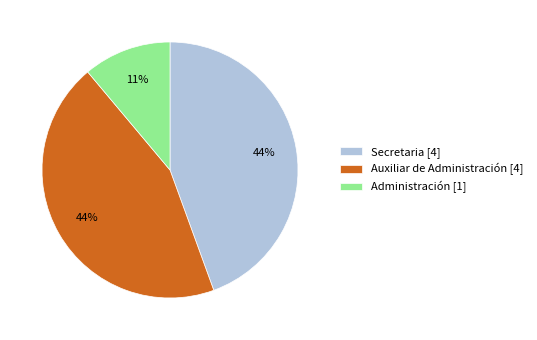

Is there any slice that represents more than half of the pie?

No